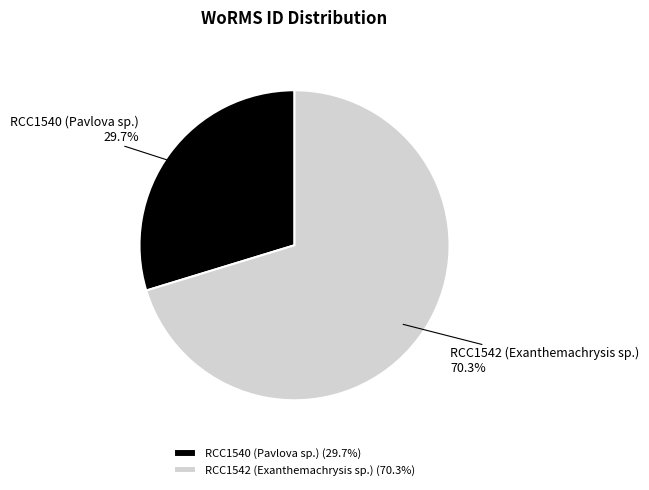

Is it true that RCC1540 (Pavlova sp.) is 43% of the pie?

False